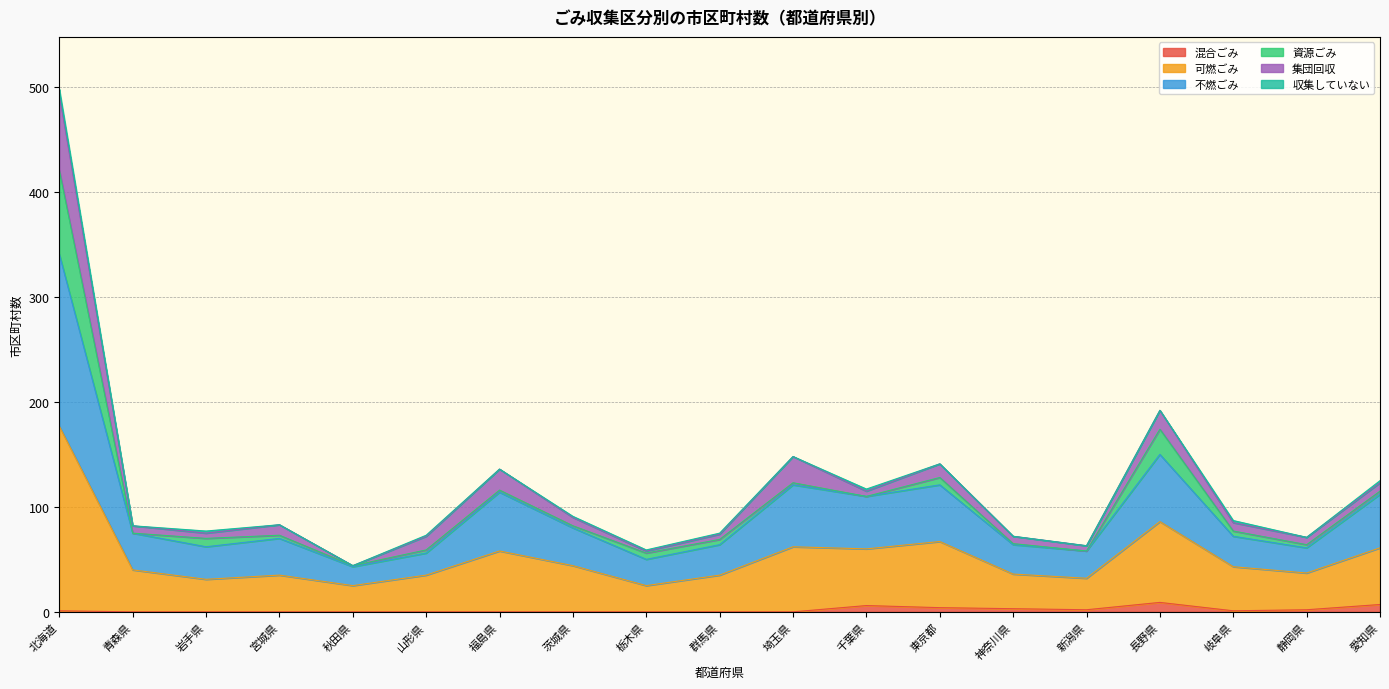

At which label is 混合ごみ closest to 4?

東京都